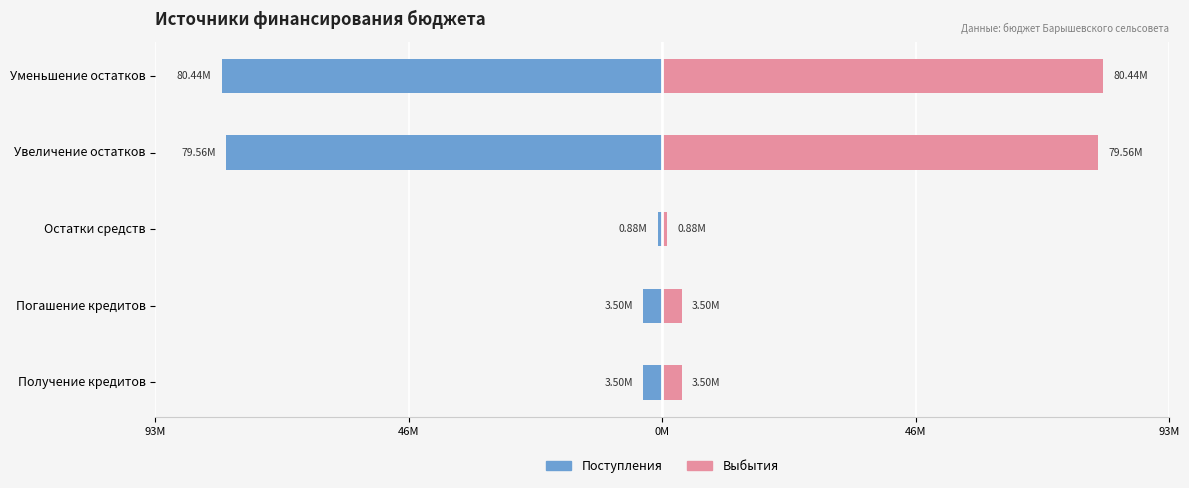

Reading left to right, what are all the values shown in this chart?

Поступления: -3500000.0	-3500000.0	-884105.7	-79557205.0	-80441310.7
Выбытия: 3500000.0	3500000.0	884105.7	79557205.0	80441310.7